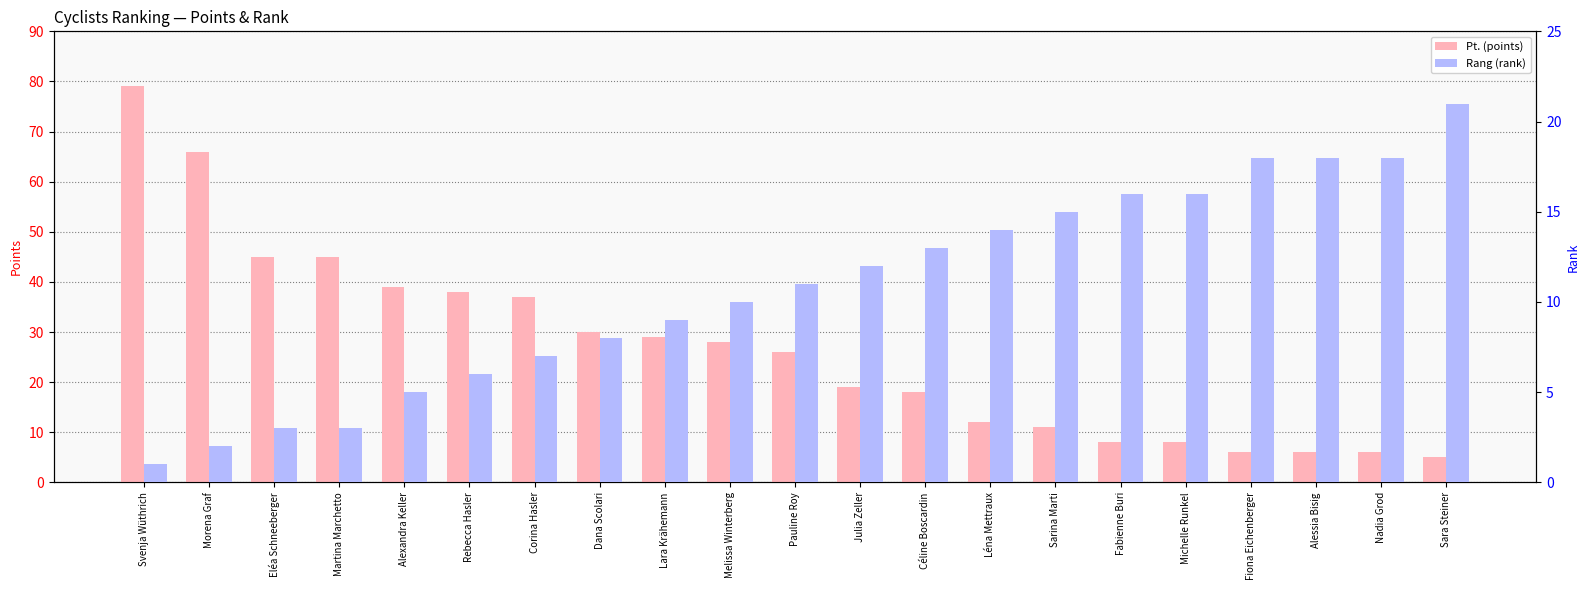

What is the spread (max minus min) of values at Rebecca Hasler?

32